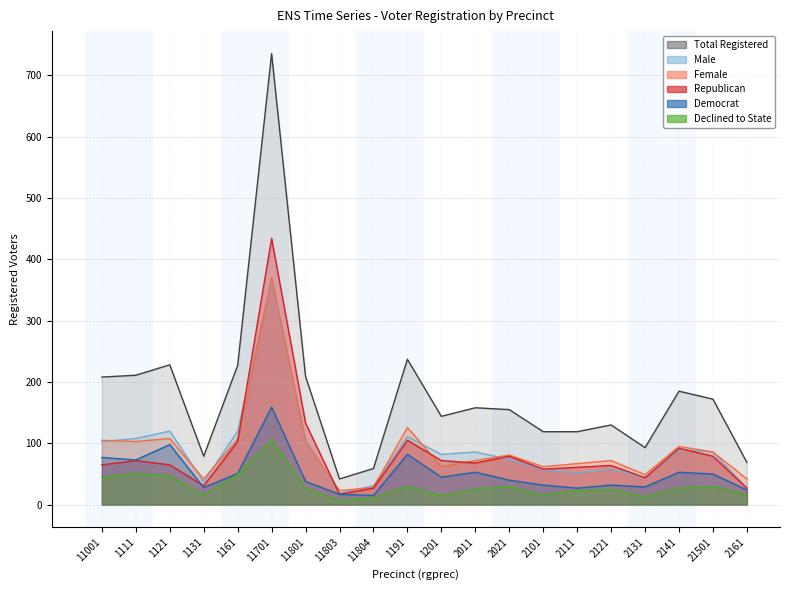

Reading right to left, list all the values displayed in this chart.

totreg_r: 2161=69	21501=172	2141=185	2131=93	2121=130	2111=119	2101=119	2021=155	2011=158	1201=144	1191=237	11804=59	11803=42	11801=209	11701=735	1161=227	1131=79	1121=228	1111=211	11001=208
dem: 2161=24	21501=50	2141=53	2131=29	2121=32	2111=27	2101=32	2021=40	2011=53	1201=45	1191=82	11804=15	11803=17	11801=38	11701=159	1161=51	1131=28	1121=98	1111=73	11001=77
rep: 2161=27	21501=79	2141=92	2131=44	2121=64	2111=61	2101=58	2021=79	2011=68	1201=72	1191=105	11804=27	11803=17	11801=133	11701=434	1161=103	1131=31	1121=65	1111=72	11001=65
dcl: 2161=16	21501=30	2141=27	2131=13	2121=25	2111=23	2101=16	2021=30	2011=25	1201=15	1191=30	11804=11	11803=7	11801=27	11701=106	1161=49	1131=16	1121=47	1111=51	11001=45
male: 2161=27	21501=86	2141=90	2131=44	2121=58	2111=52	2101=57	2021=74	2011=86	1201=82	1191=111	11804=31	11803=19	11801=106	11701=365	1161=120	1131=37	1121=120	1111=108	11001=103
female: 2161=42	21501=86	2141=95	2131=49	2121=72	2111=67	2101=62	2021=81	2011=72	1201=62	1191=126	11804=28	11803=23	11801=103	11701=370	1161=107	1131=42	1121=108	1111=103	11001=105